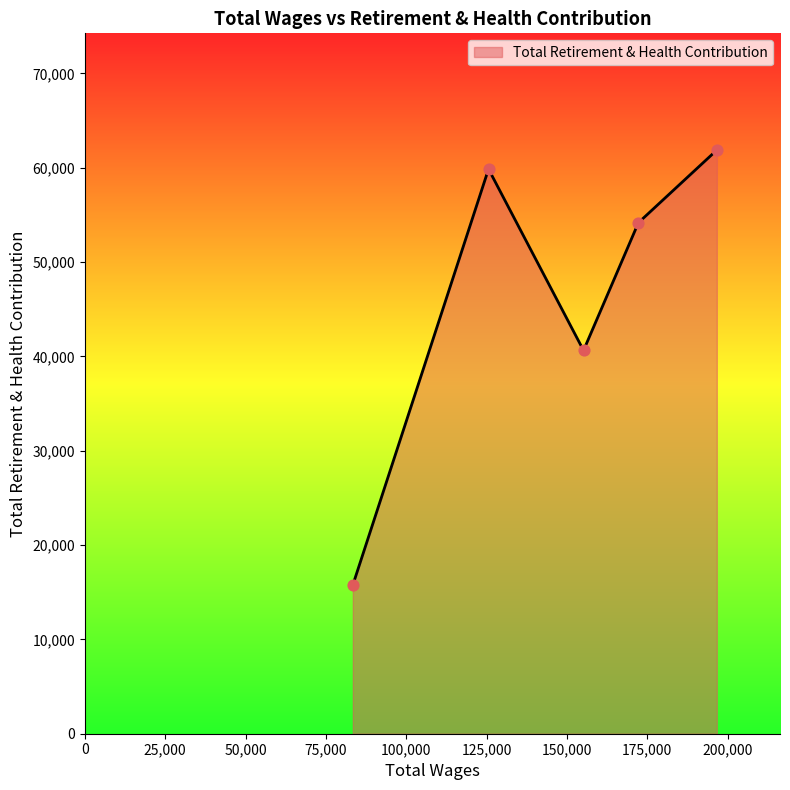

How many interior local peaks (higher than both neighbors) does the data have?

1